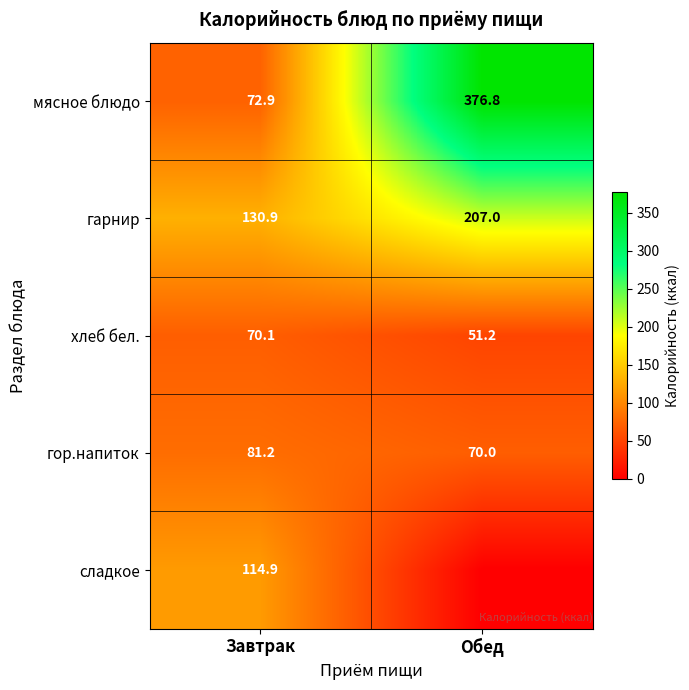

At which label does хлеб бел. reach its peak?

Завтрак